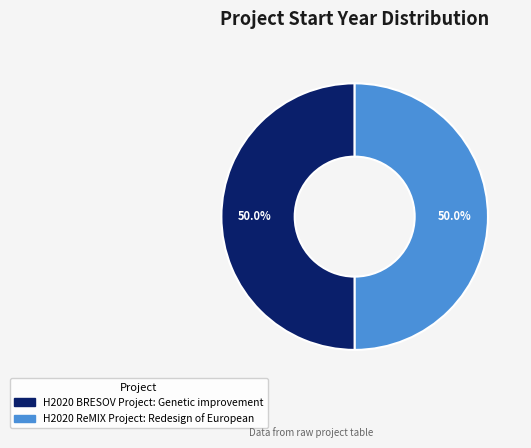

Is the sum of H2020 BRESOV Project: Genetic improvement and H2020 ReMIX Project: Redesign of European greater than half?

Yes